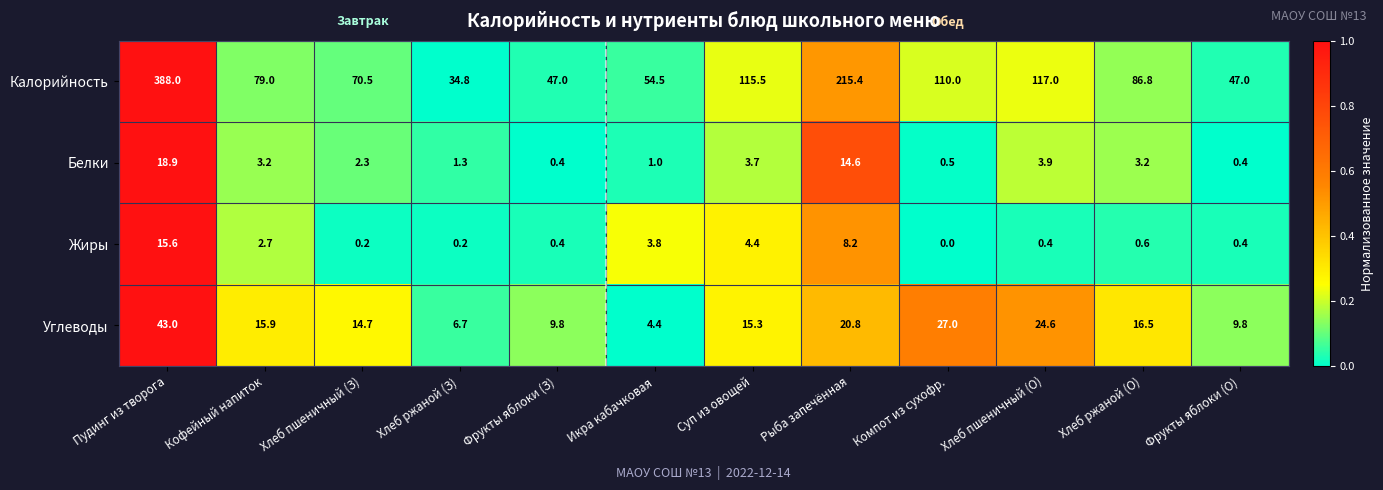

Between Хлеб пшеничный (З) and Хлеб ржаной (О), which series saw the biggest shift?

Калорийность